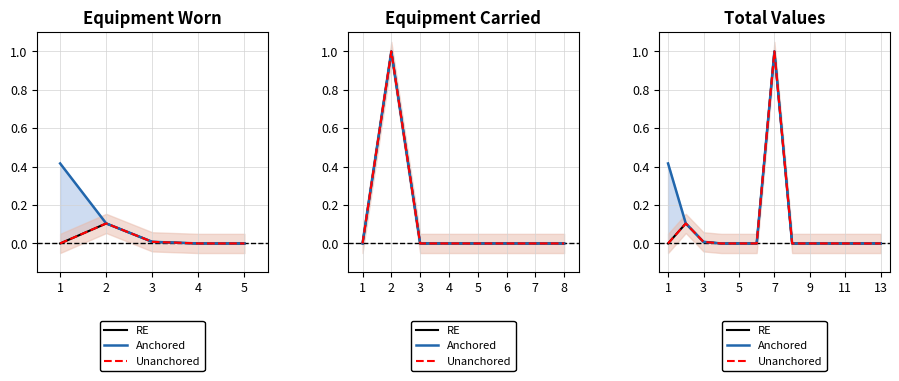

At which label is Unanchored closest to 0?

1